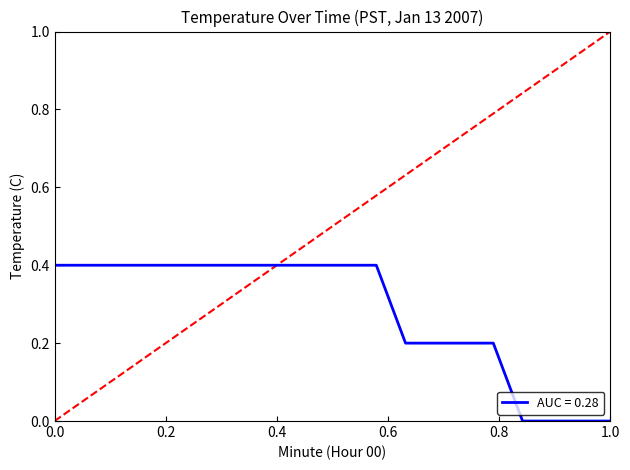

Reading left to right, what are all the values shown in this chart?

0.4	0.4	0.4	0.4	0.4	0.4	0.4	0.4	0.4	0.4	0.4	0.4	0.2	0.2	0.2	0.2	0.0	0.0	0.0	0.0